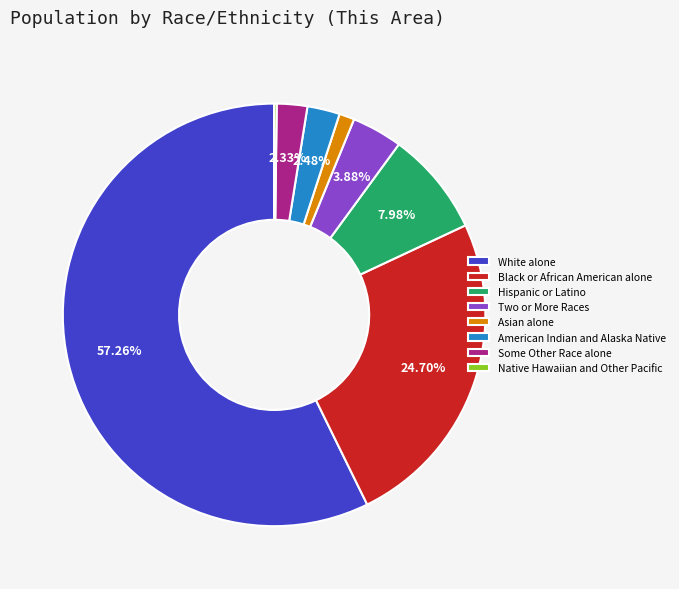

Does any single category account for the majority?

Yes